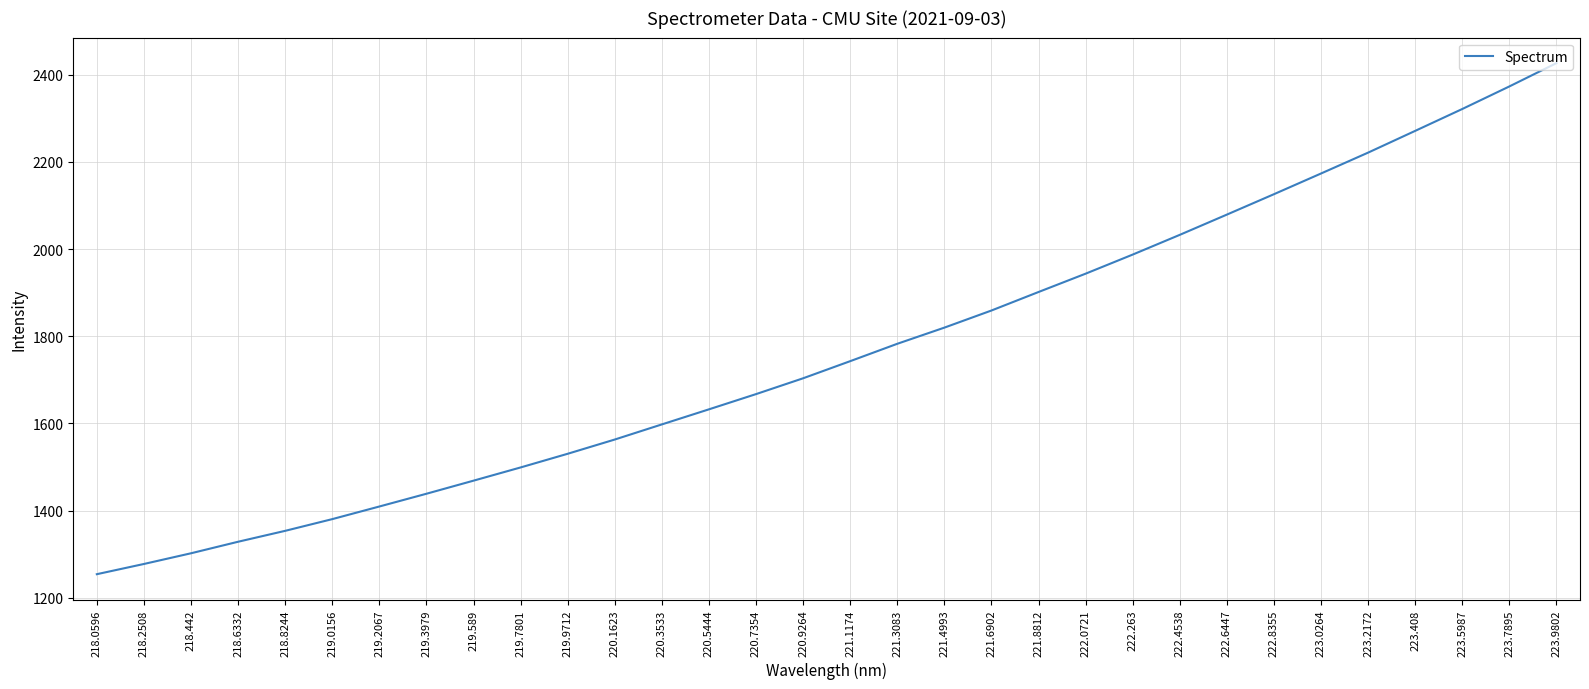

What position from the left is 223.5987?

30